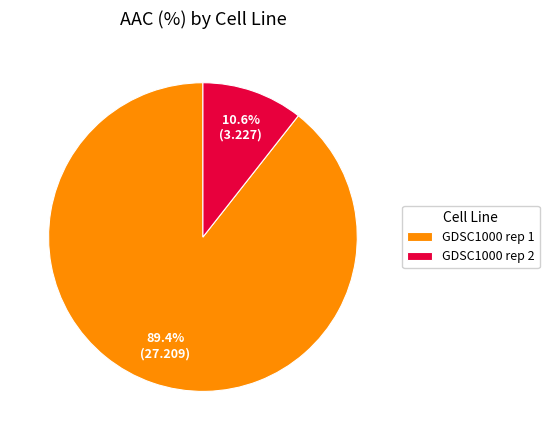

Is there a majority slice in this chart?

Yes